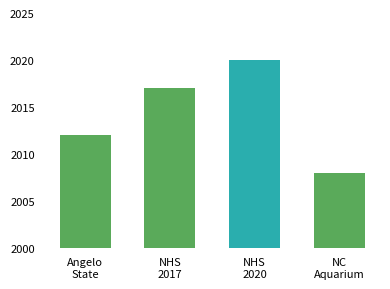

What is the change in value from NHS
2017 to NC
Aquarium?

-9